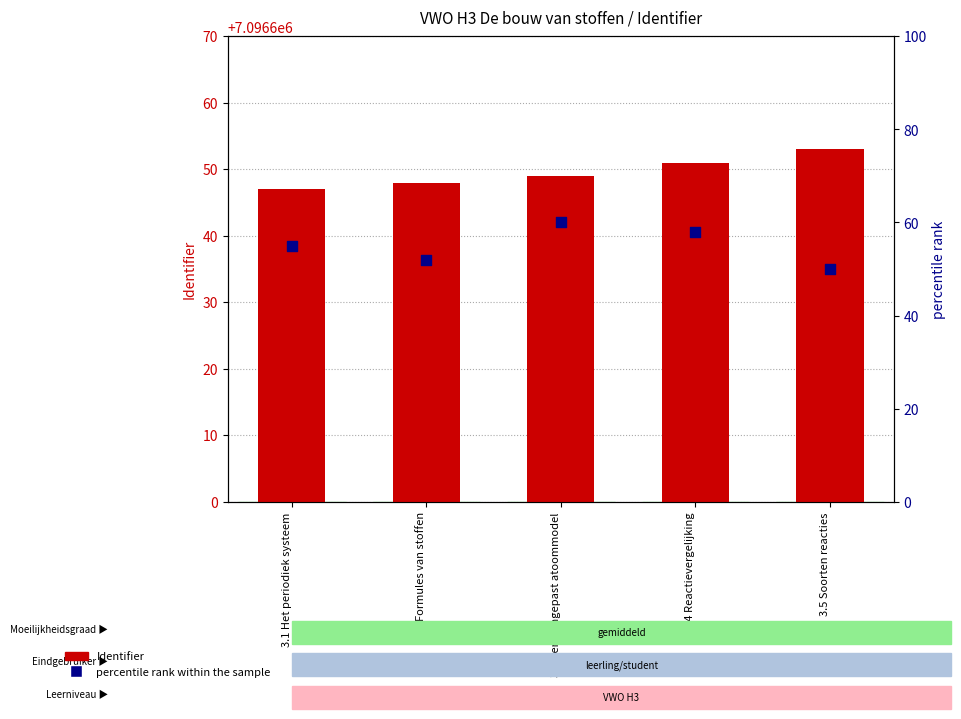

Which series has the largest Y range (max minus min)?

percentile rank within the sample